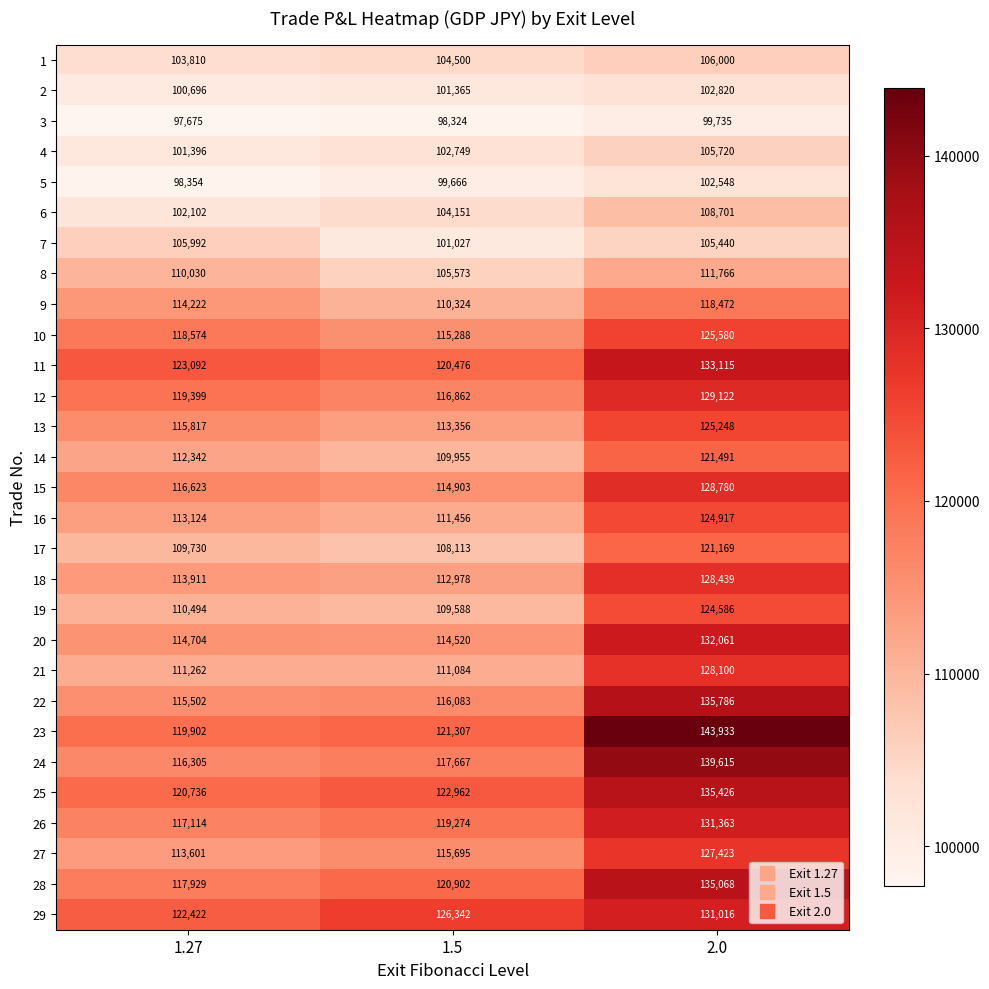

Count the number of data series in this chart.

29